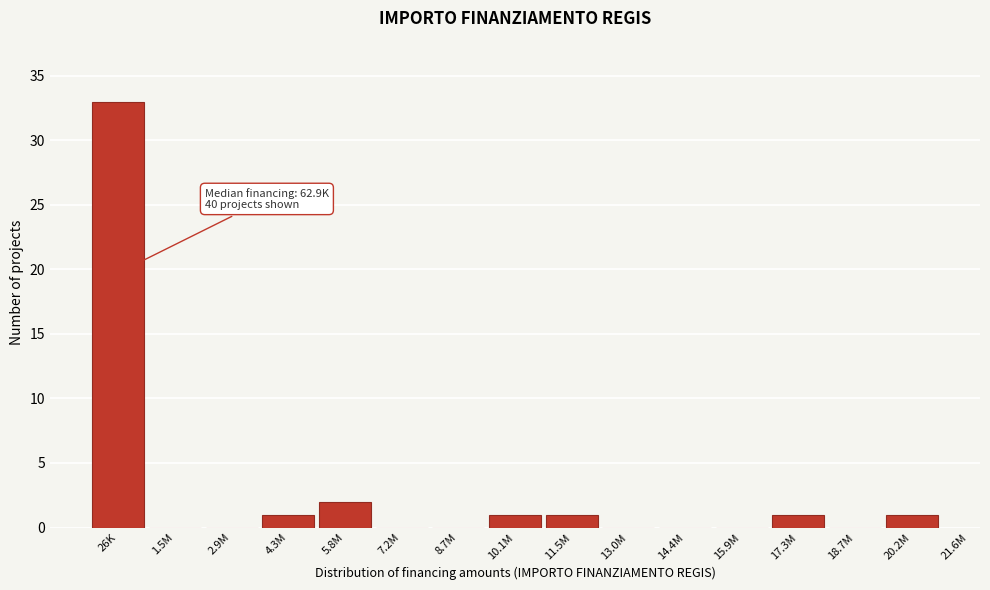

Reading left to right, list all the values displayed in this chart.

26K=33	1.5M=0	2.9M=0	4.3M=1	5.8M=2	7.2M=0	8.7M=0	10.1M=1	11.5M=1	13.0M=0	14.4M=0	15.9M=0	17.3M=1	18.7M=0	20.2M=1